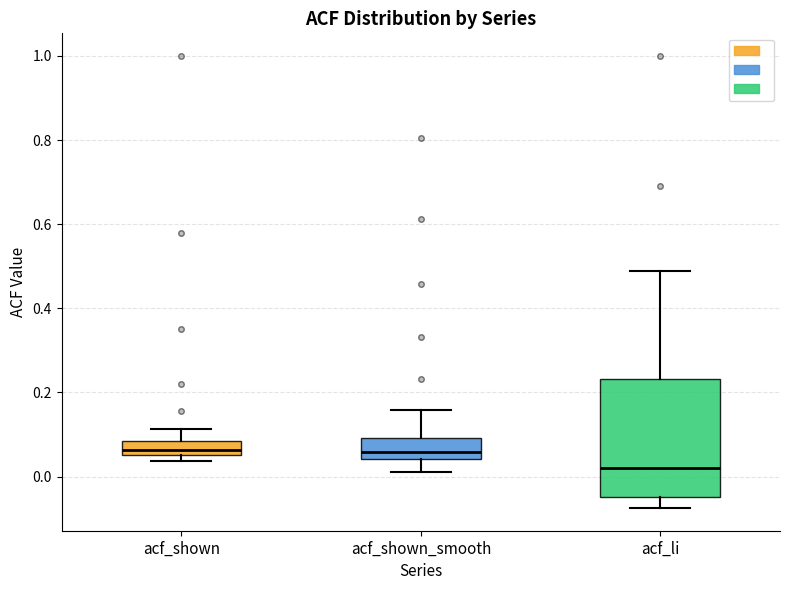

Comparing the boxes themselves (not the whiskers), which one is the tallest?

acf_li